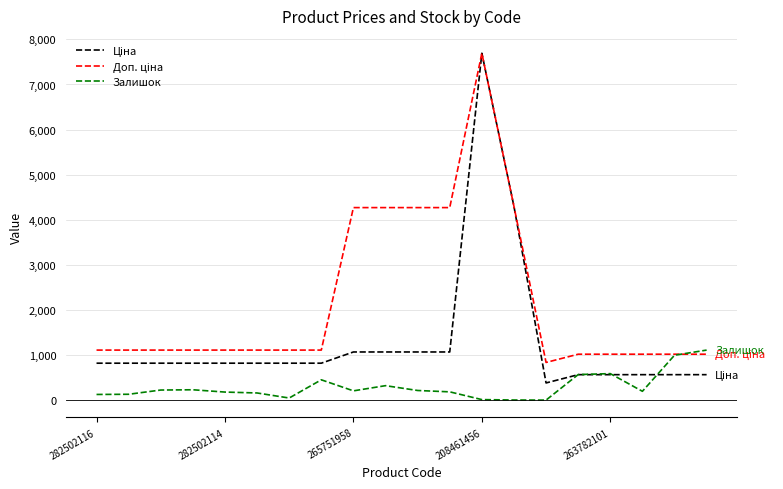

Does the chart have visible grid lines?

Yes